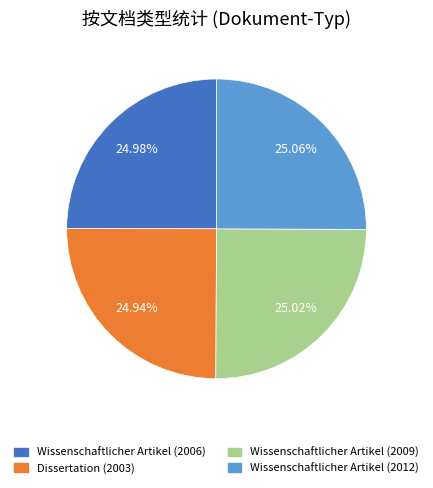

Do Wissenschaftlicher Artikel (2009) and Dissertation (2003) together represent more than half of the pie?

No